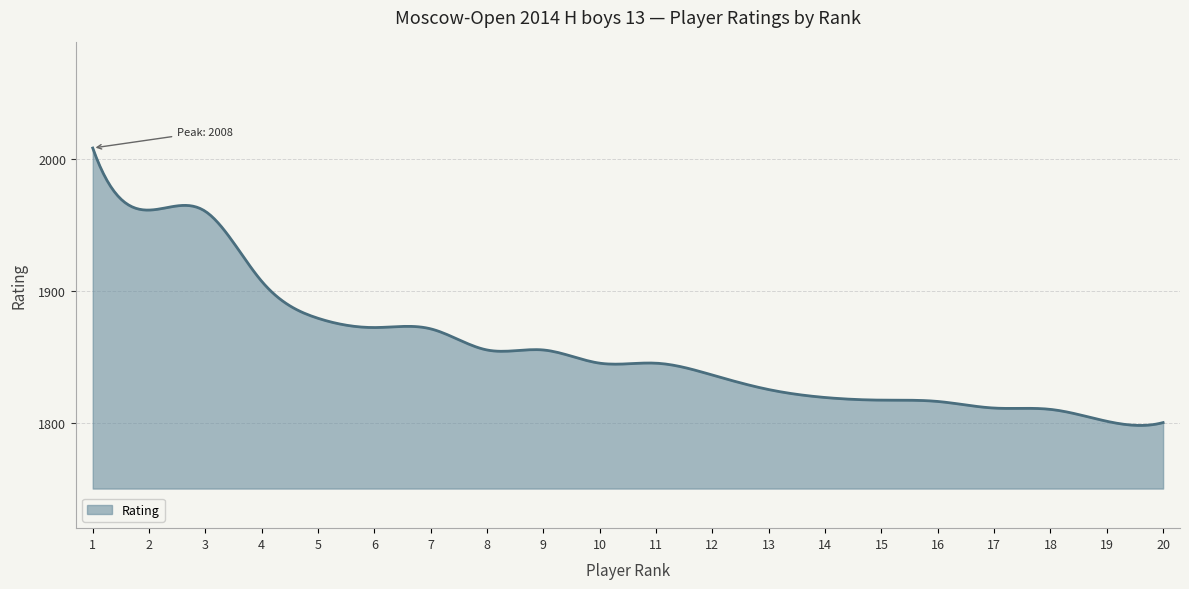

What is the maximum value shown in the chart?

2008.0